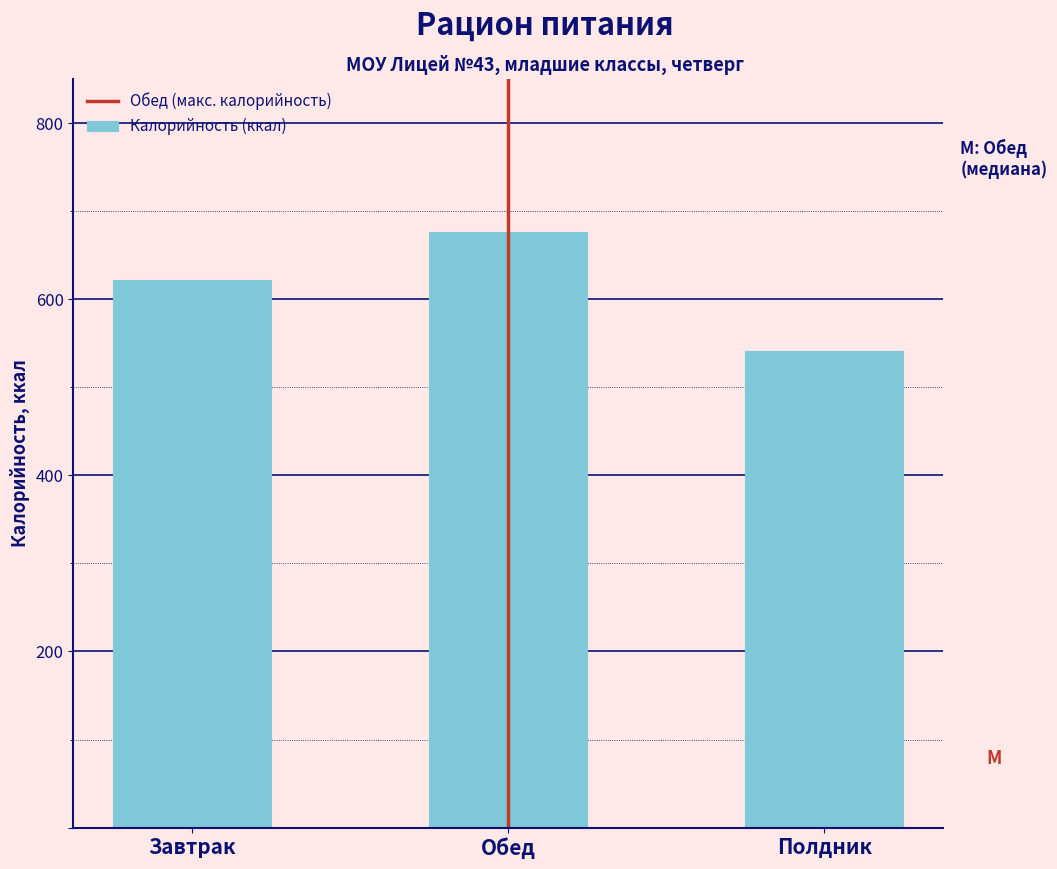

Reading left to right, extract all data points from this chart.

621.7	676.2	541.6